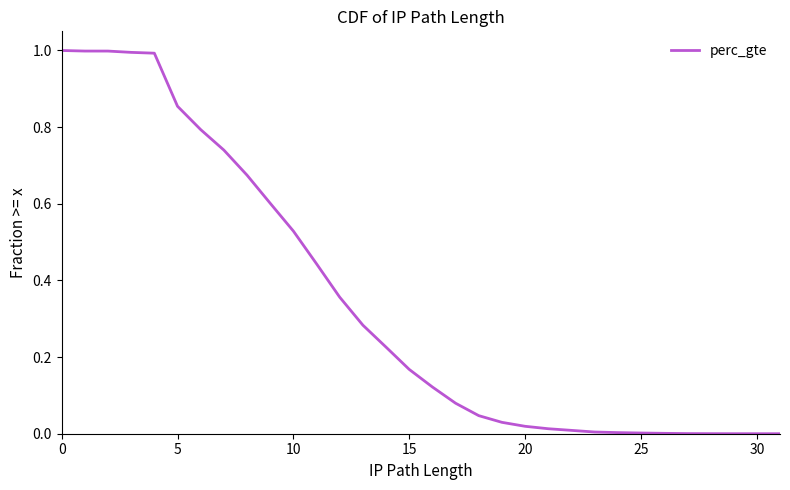

What is the sum of all values?

11.0